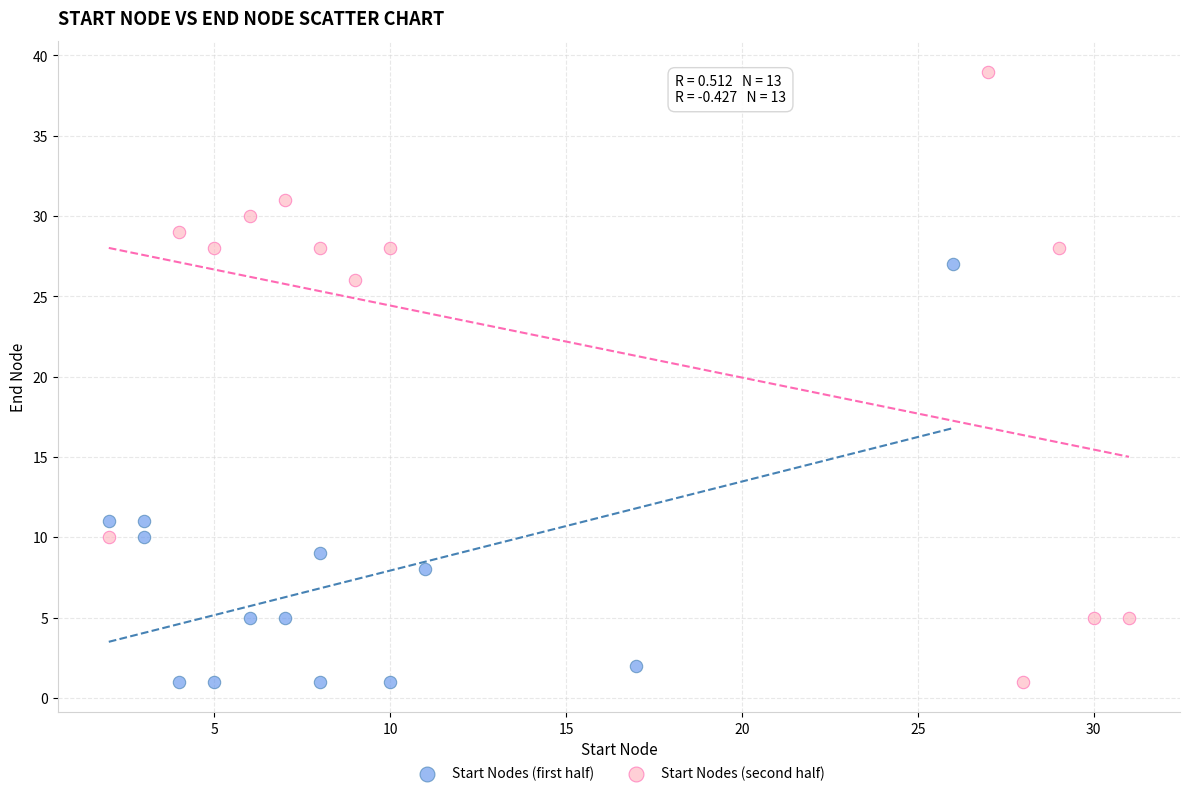

What are all the series names shown in the legend?

Start Nodes (first half), Start Nodes (second half)